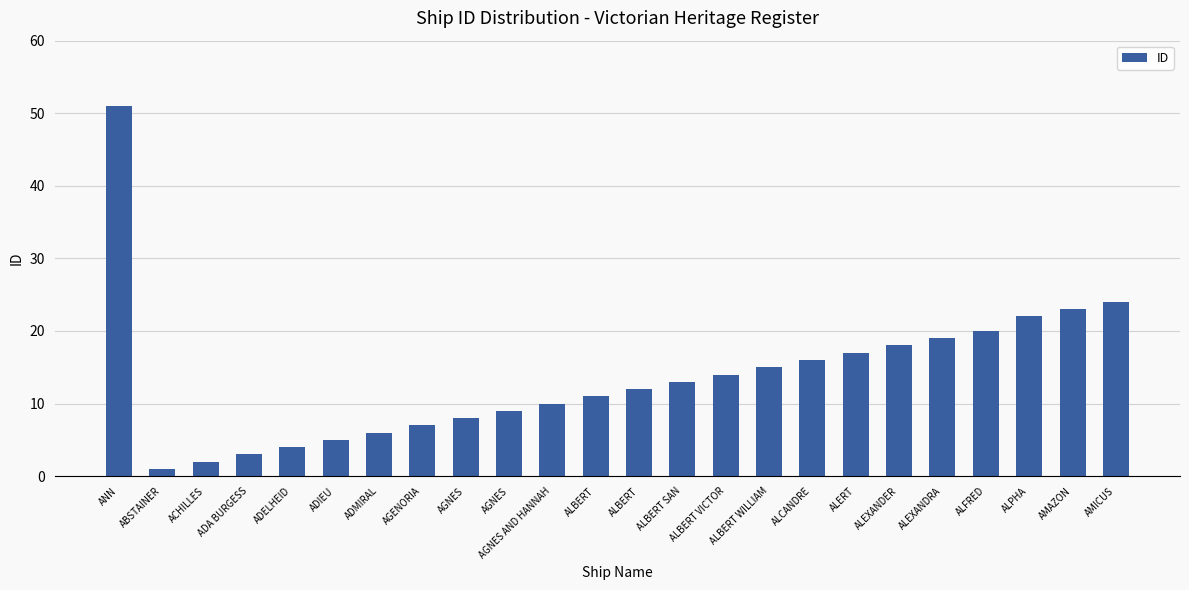

The chart shows a value of 18 at ALEXANDER. True or false?

True